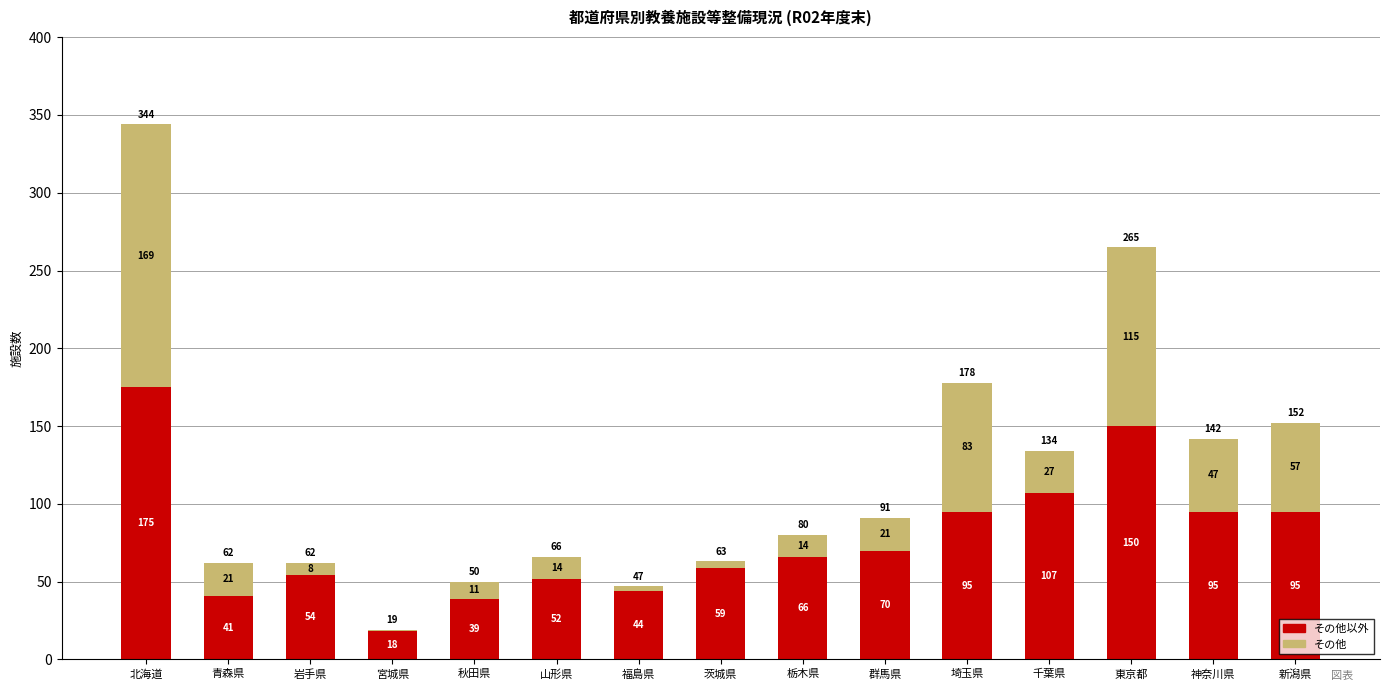

What is the total value across all series at 宮城県?

19